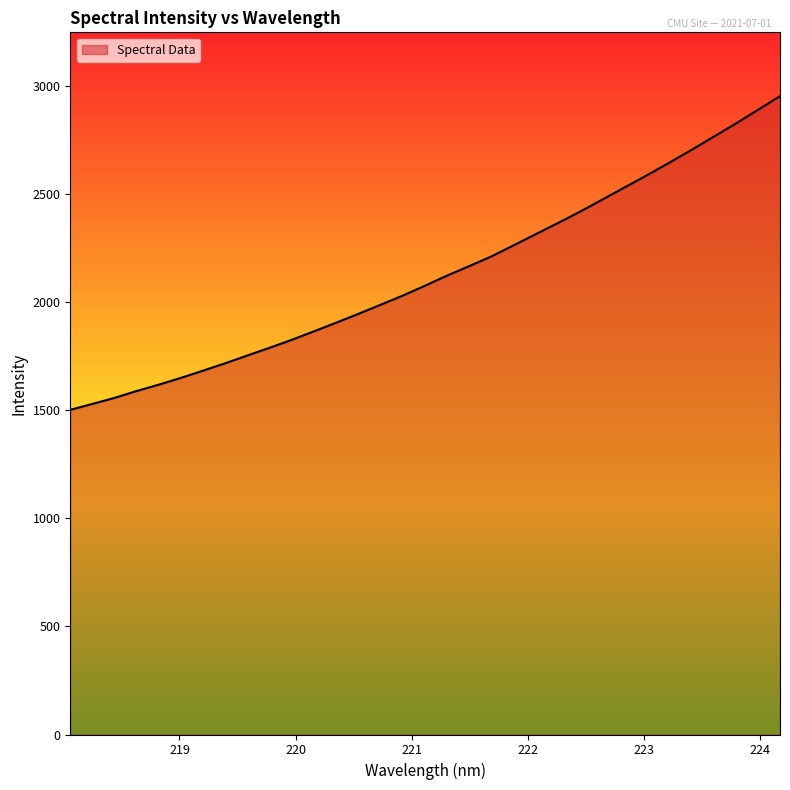

How many lines are shown in the chart?

1